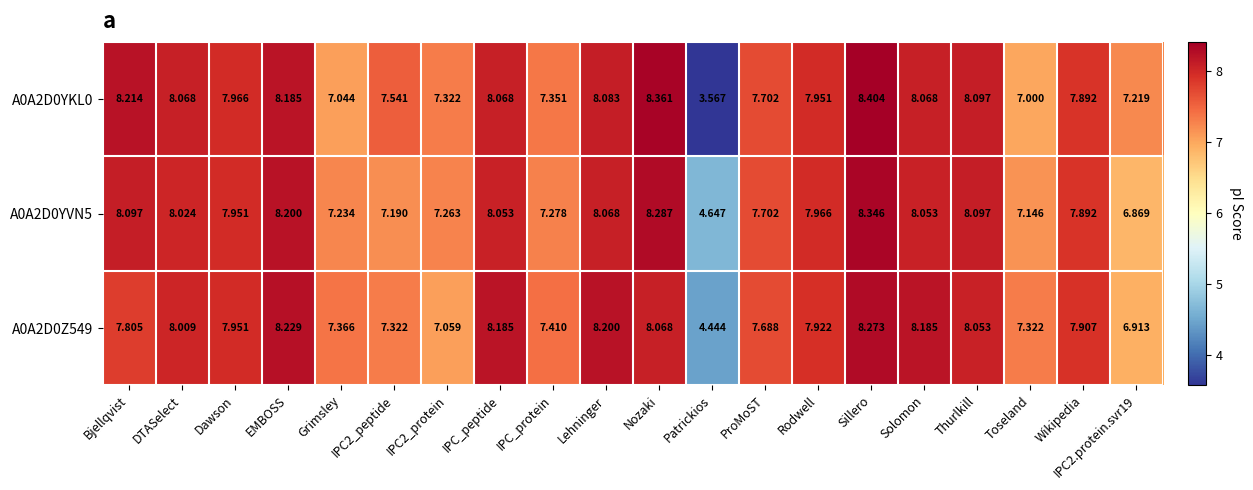

Count the number of categories in the chart.

20